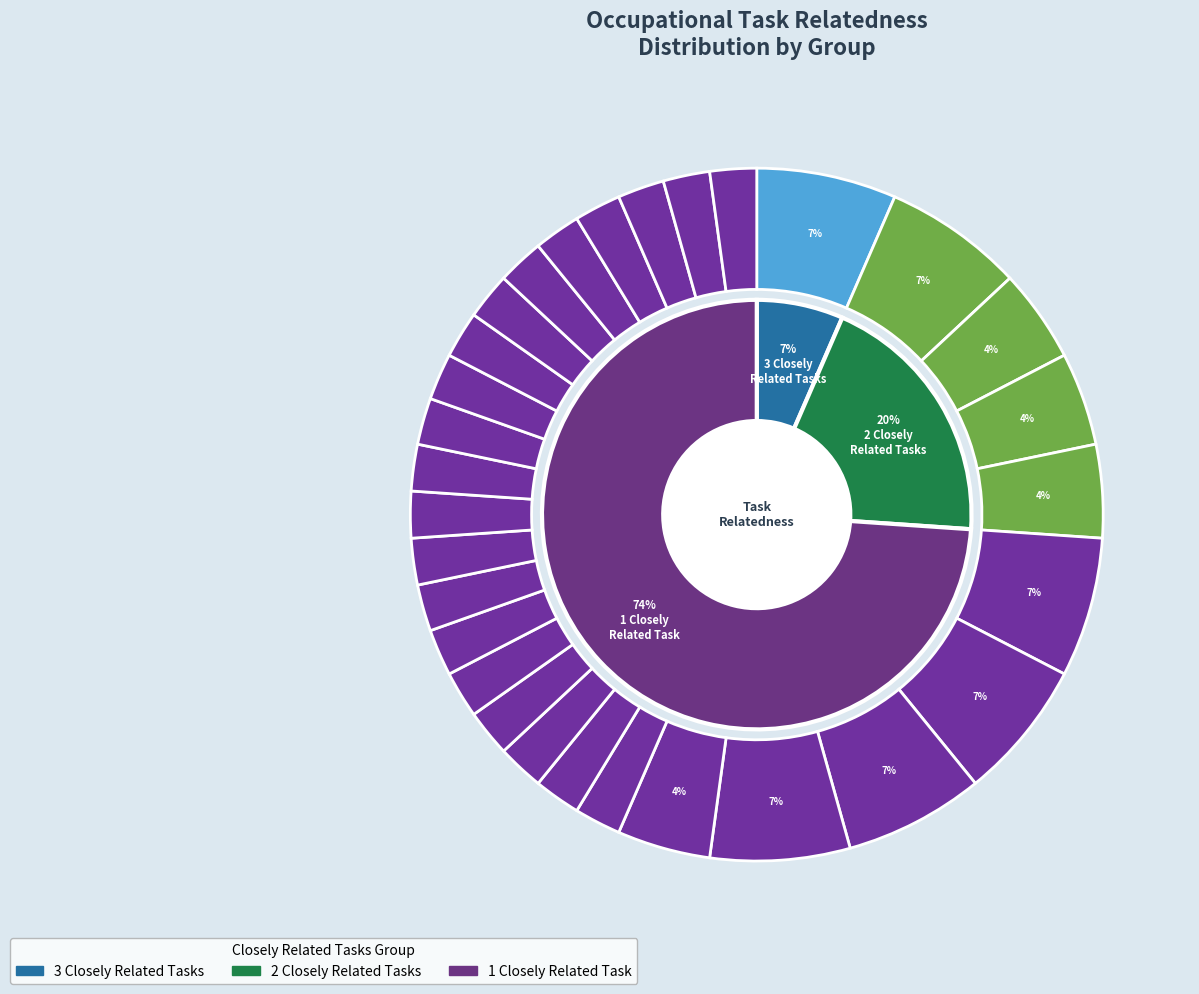

What percentage is the 6 slice, to the nearest percent?

7%